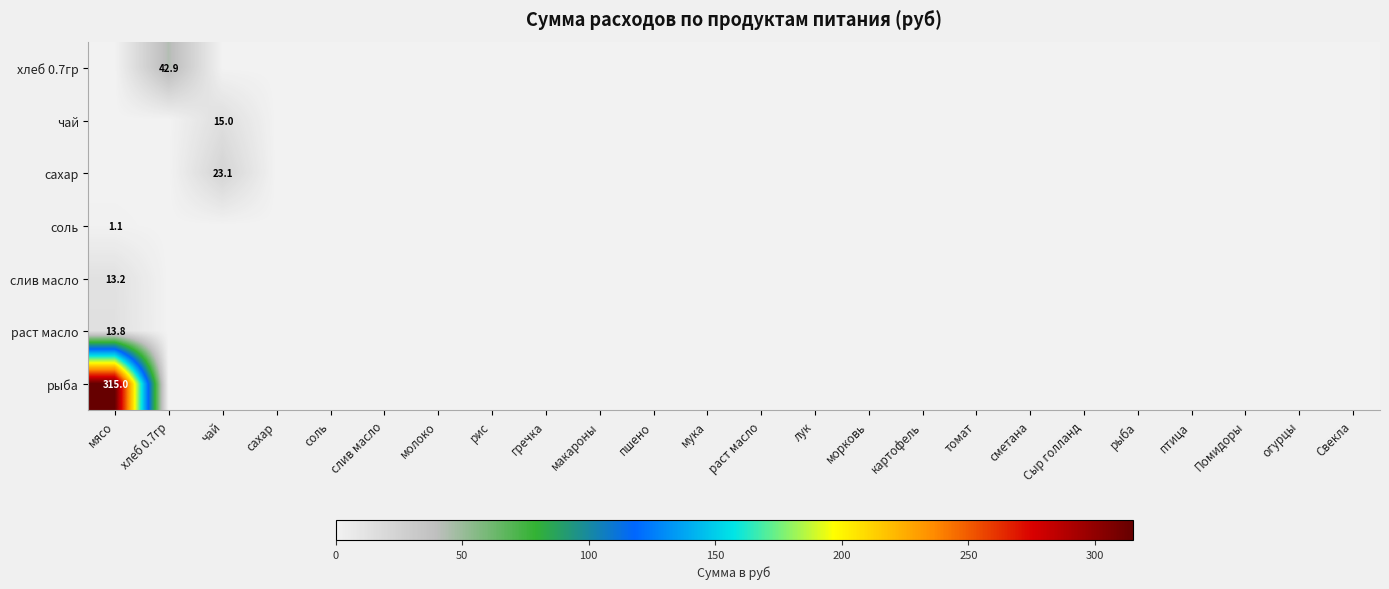

The соль series shows 1.6 at мясо. True or false?

False